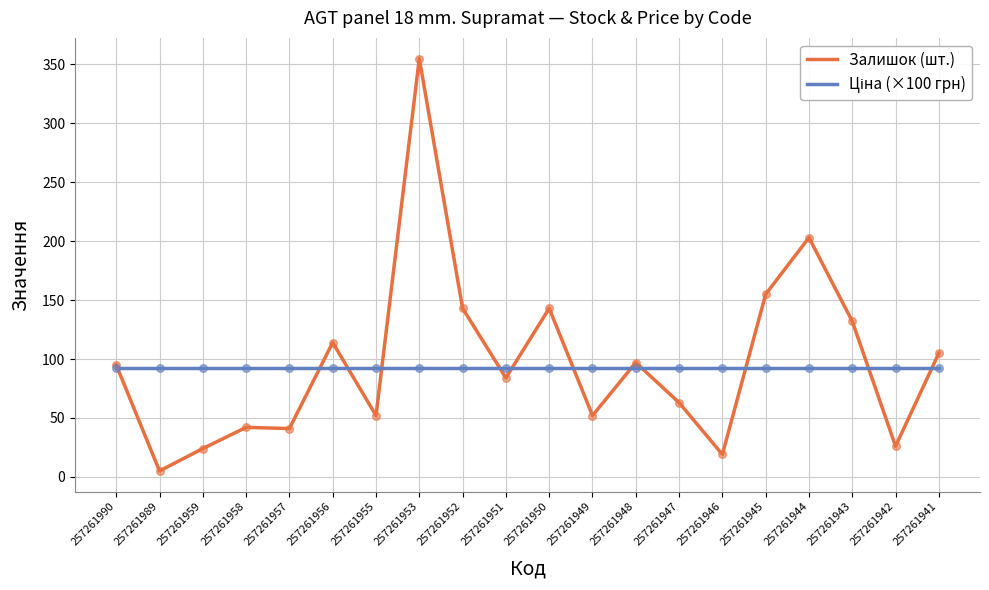

At how many categories does at least one series exceed 206?

1